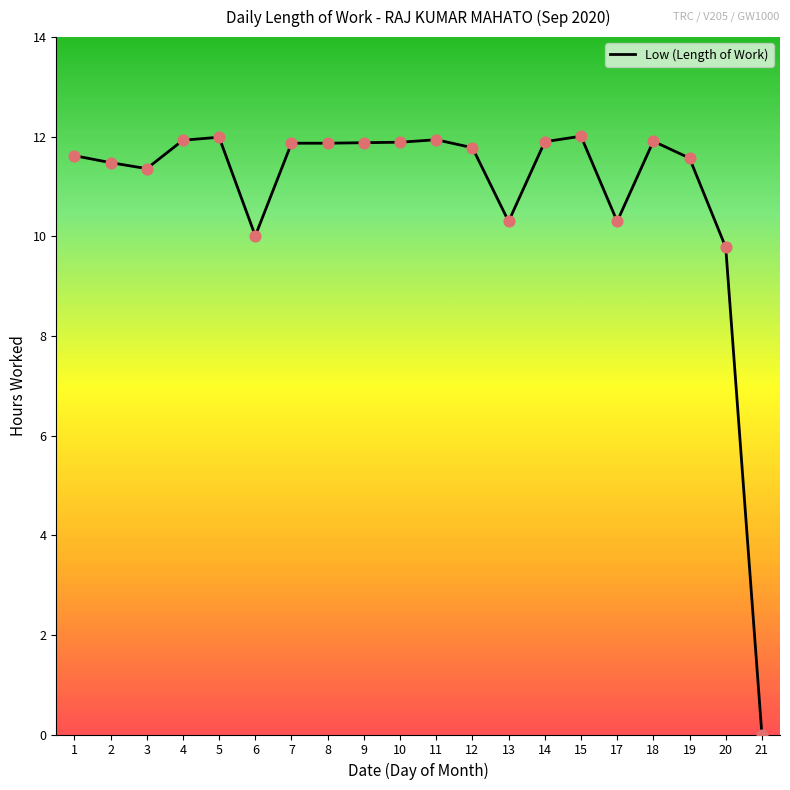

Between 17 and 6, which is larger?

17